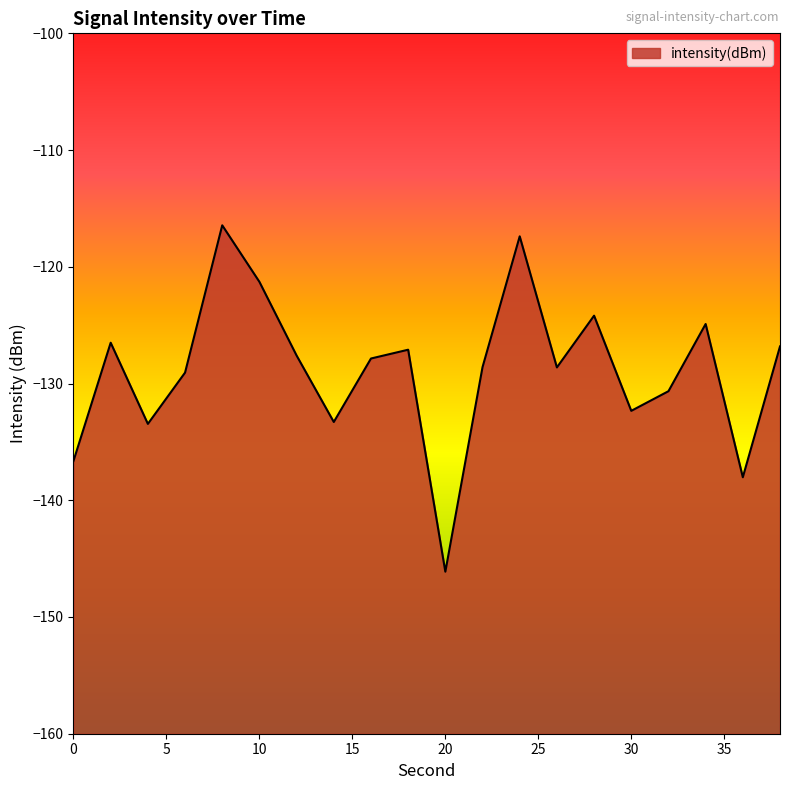

Which has a higher value, 2 or 18?

2